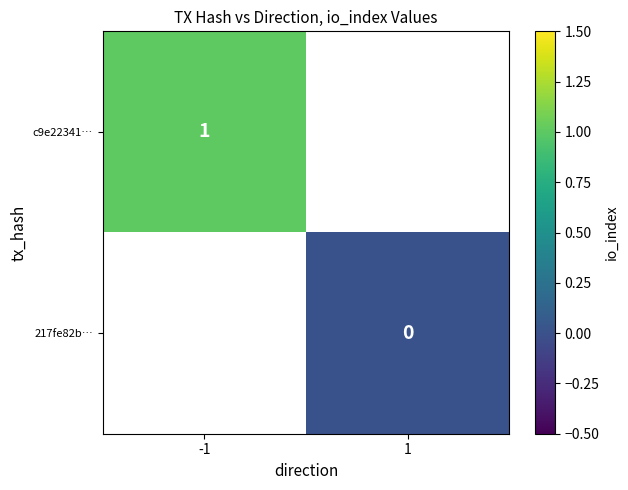

The value of c9e22341… at -1 is 2. True or false?

False